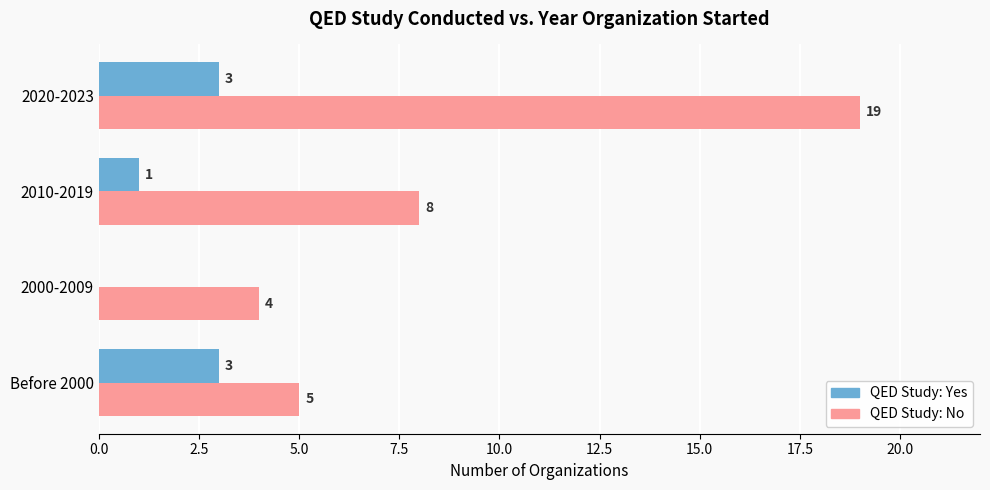

At which category does the chart reach its peak across all series?

2020-2023